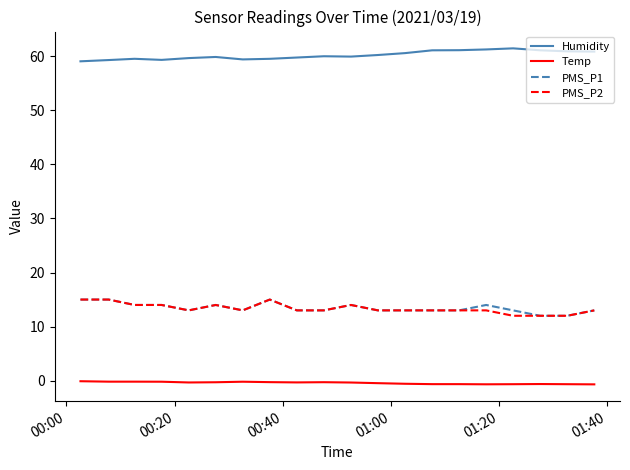

What is the minimum value for PMS_P1?

12.0